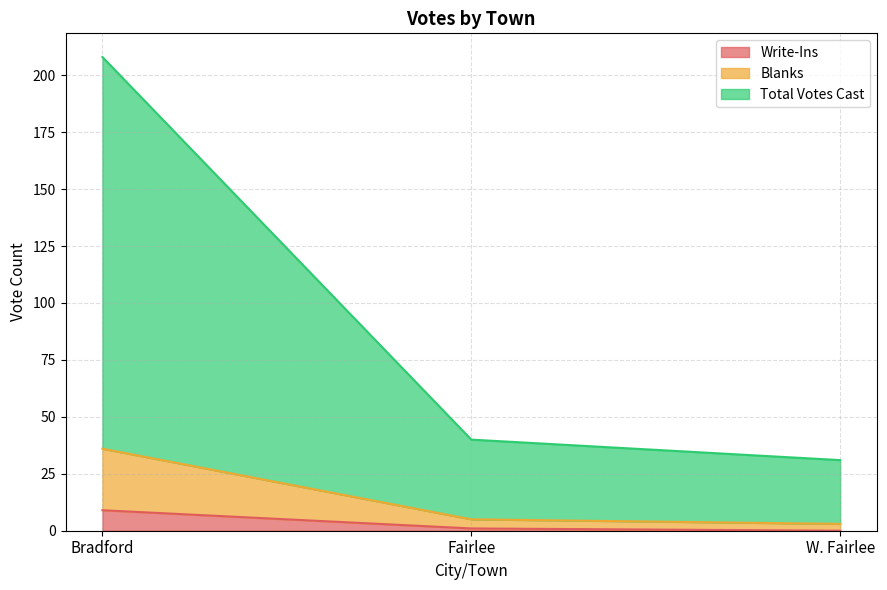

What is the label of the 3rd point from the left?

W. Fairlee